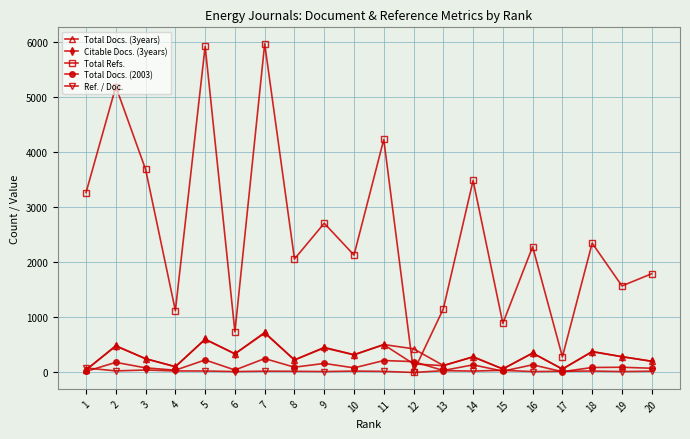

The value of Ref. / Doc. at 14 is 25. True or false?

True